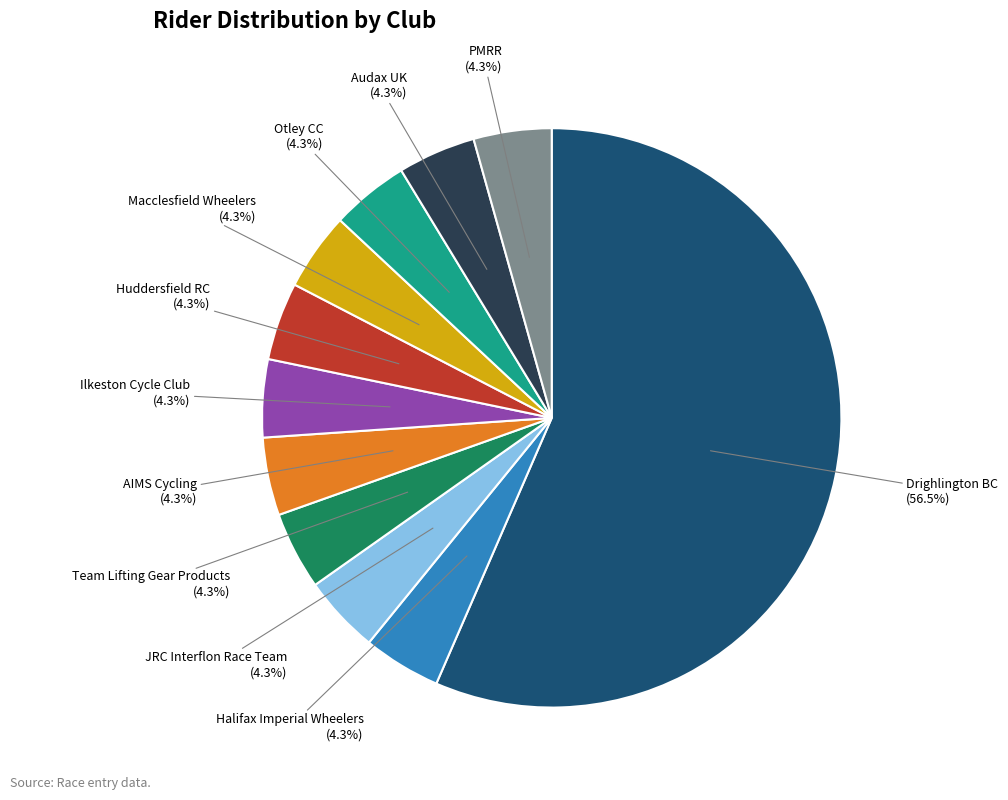

To the nearest percent, what percentage of the pie is Audax UK?

4%